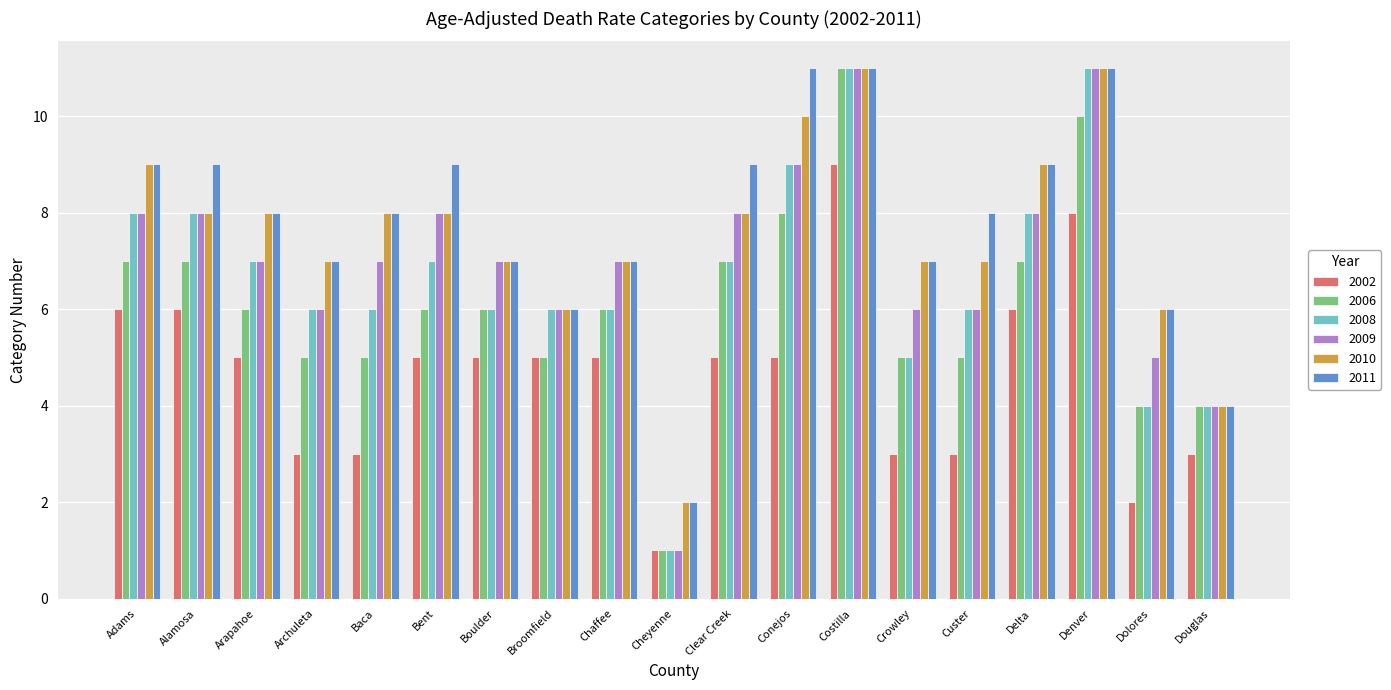

What is the highest value of the 2010 series?

11